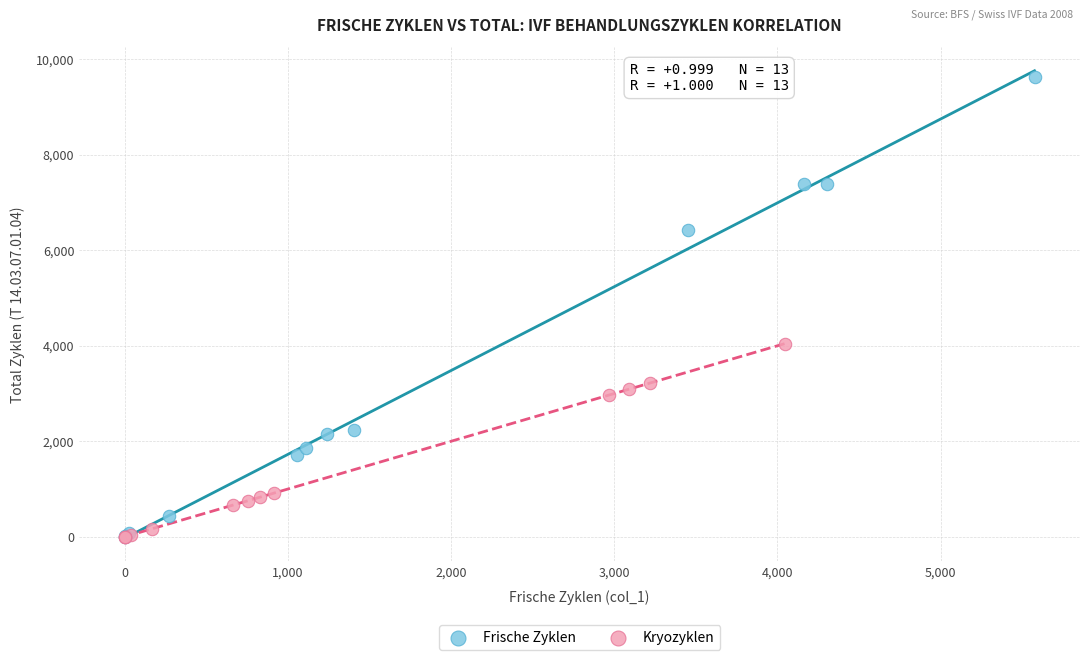

Which series reaches the maximum Y coordinate?

Frische Zyklen